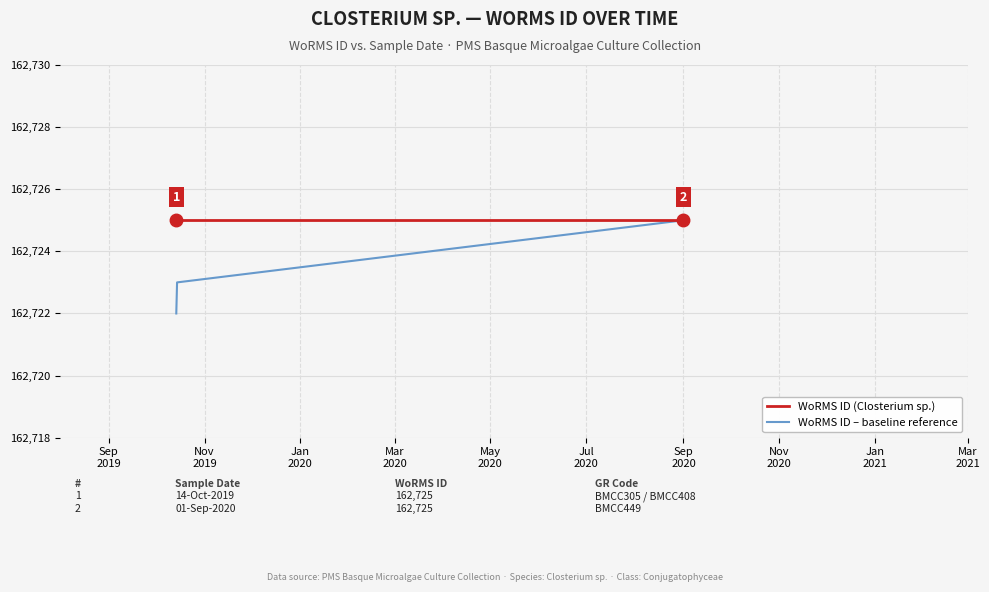

Which series has the largest total across all categories?

WoRMS ID (Closterium sp.)